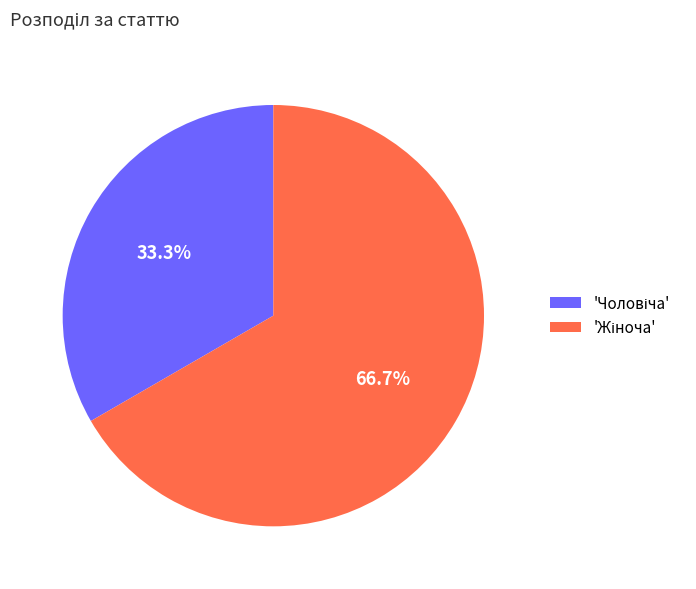

Is there a majority slice in this chart?

Yes